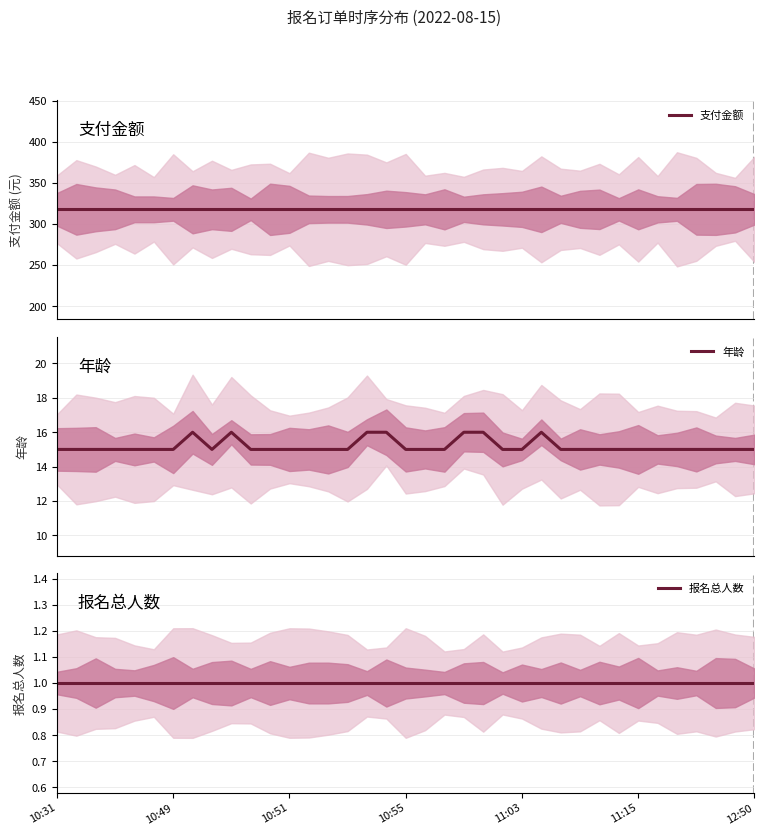

True or false: 报名总人数 and 年龄 intersect in this chart.

False